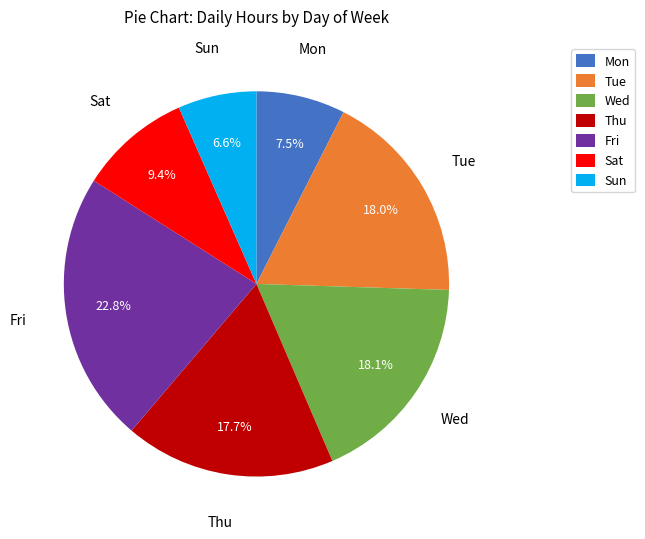

Is there any slice that represents more than half of the pie?

No